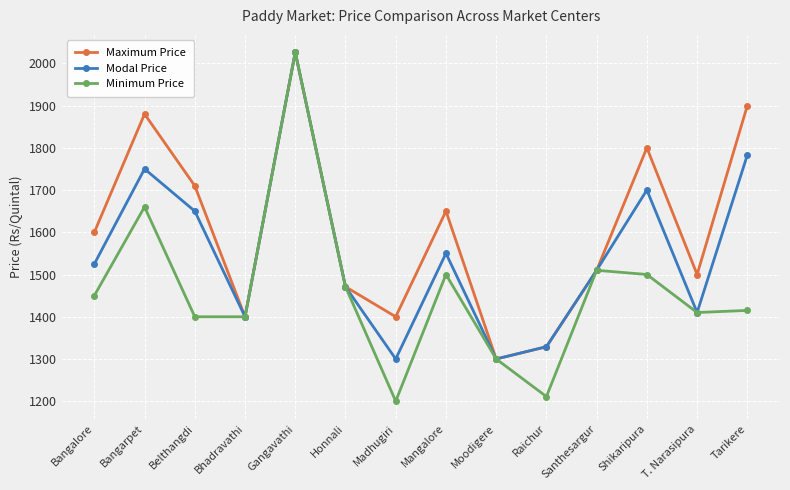

What is the minimum value for Minimum Price?

1200